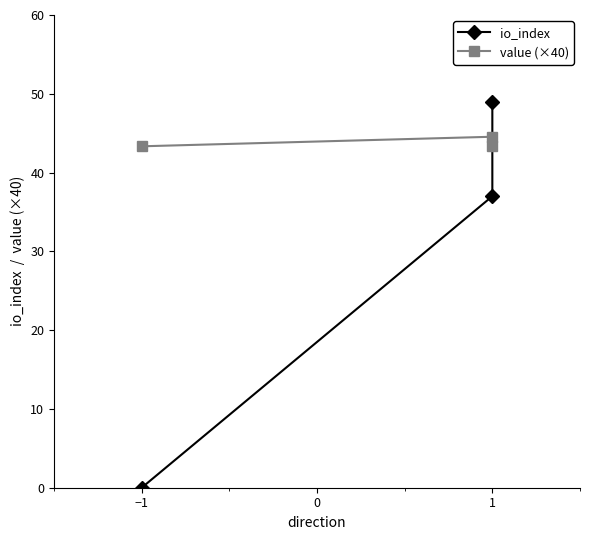

What is the value of the io_index point at the 3rd from the left?

49.0